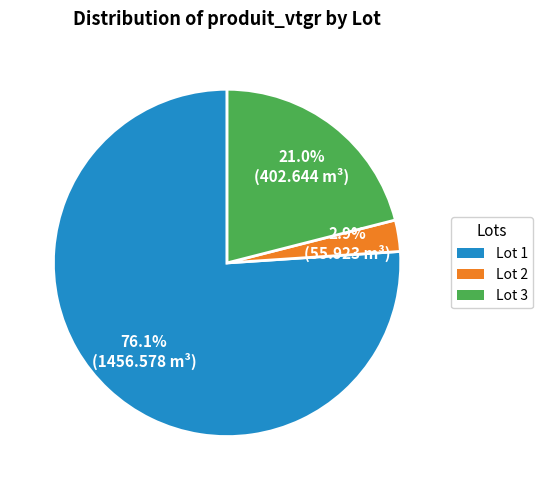

What percentage is the Lot 2 slice, to the nearest percent?

3%